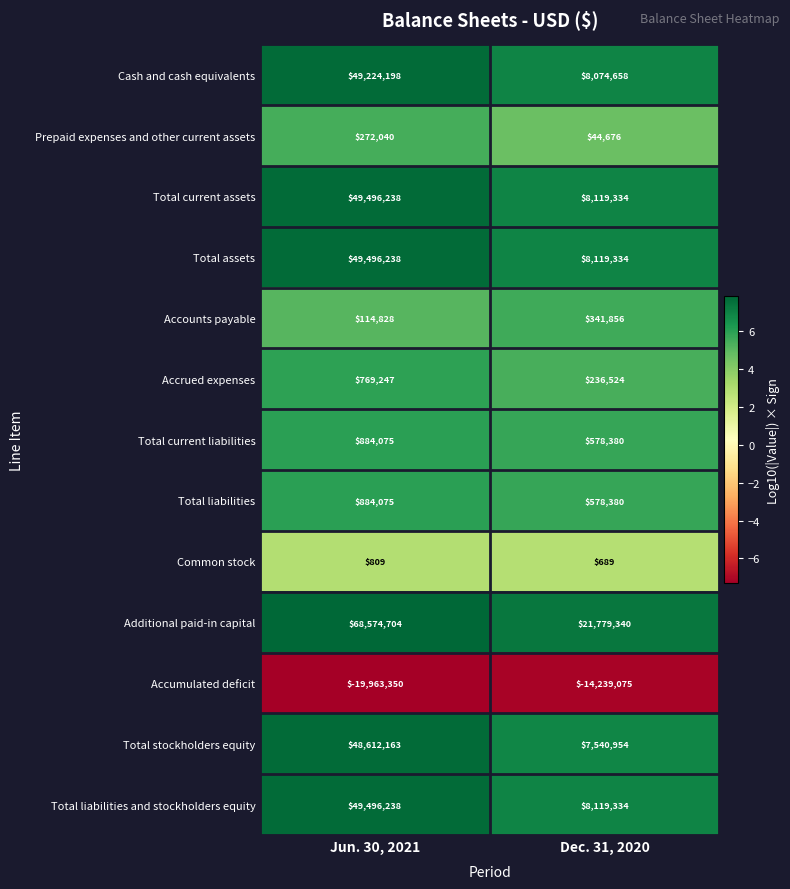

Is it true that Accrued expenses equals 769247 at Jun. 30, 2021?

True